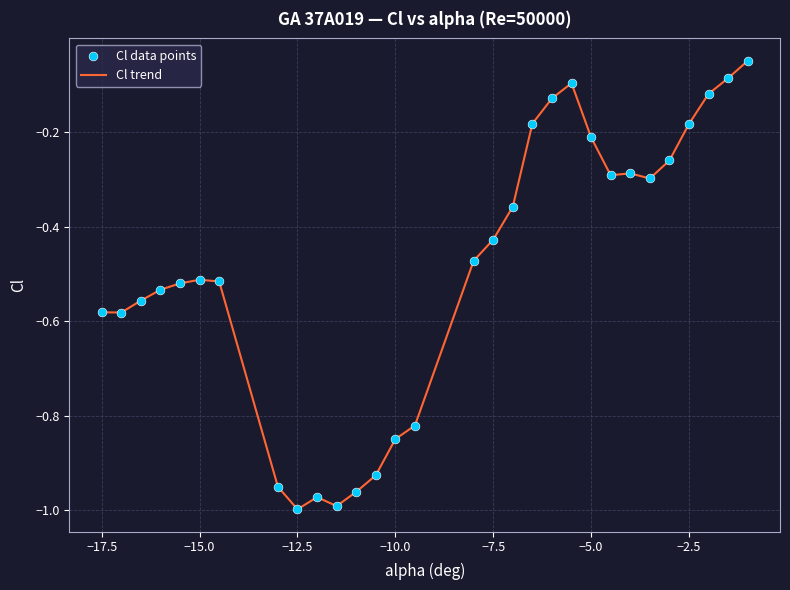

What is the difference between the maximum and minimum values?

0.9